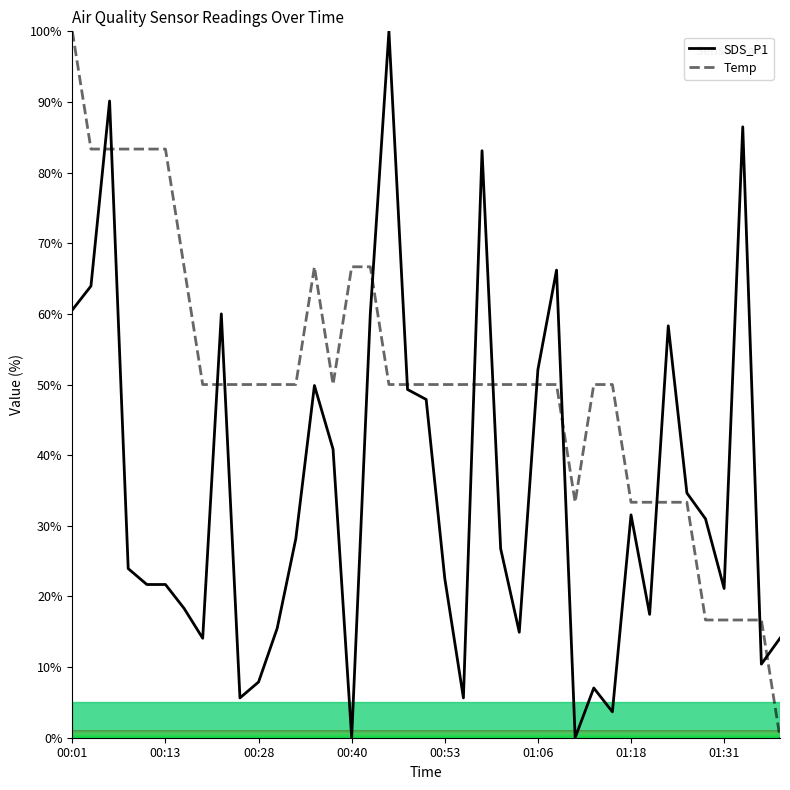

What are all the series names shown in the legend?

SDS_P1, Temp